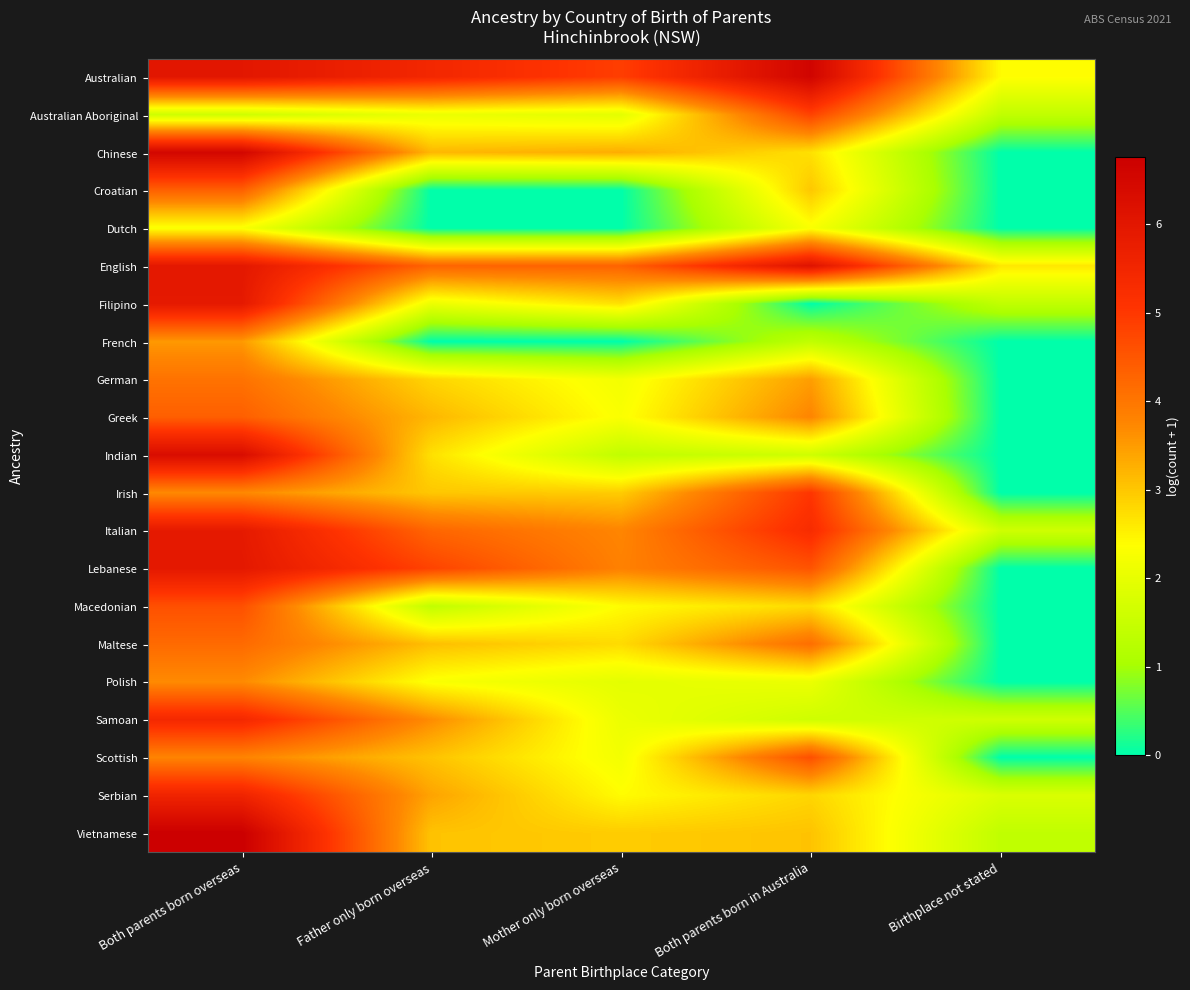

At how many categories does at least one series exceed 6?

2